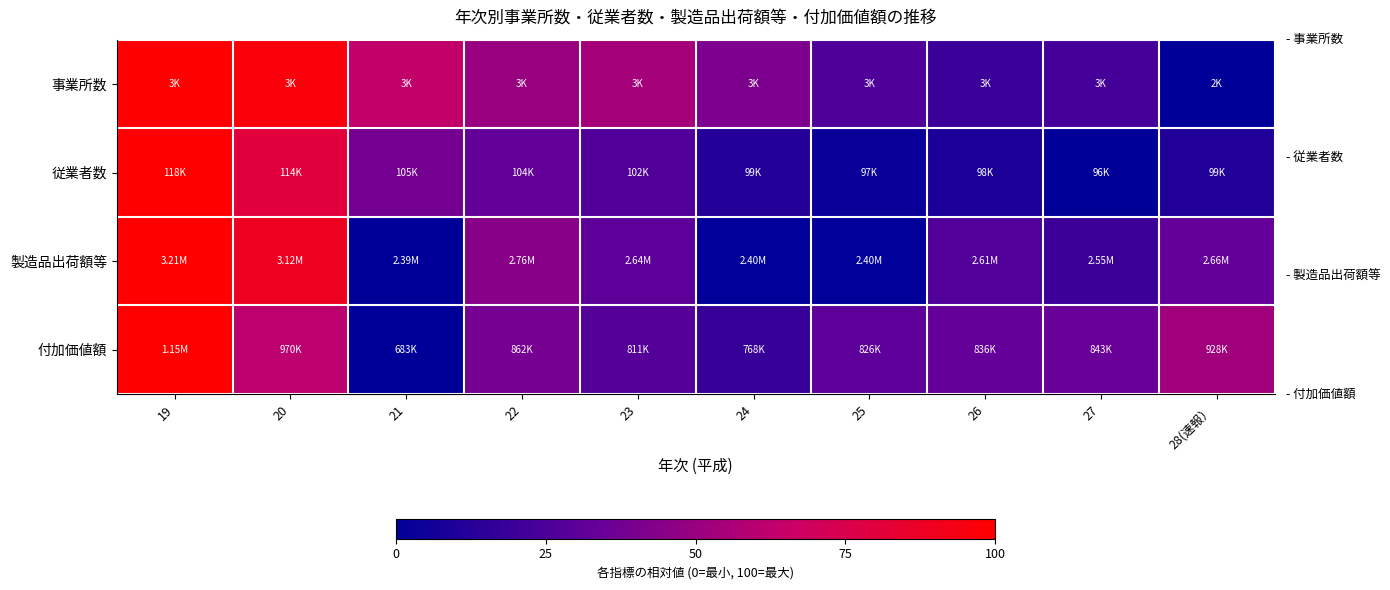

At which category is the sum across all series the highest?

19